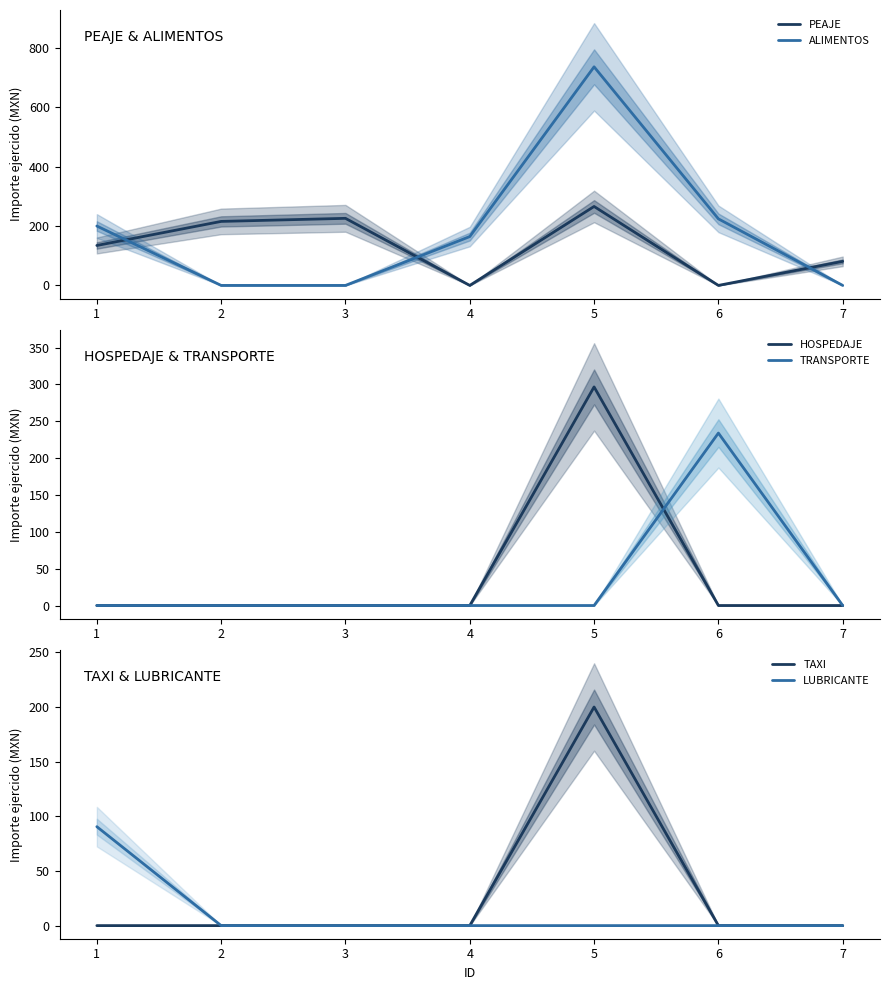

How many intersections are there between TAXI and TRANSPORTE?

1